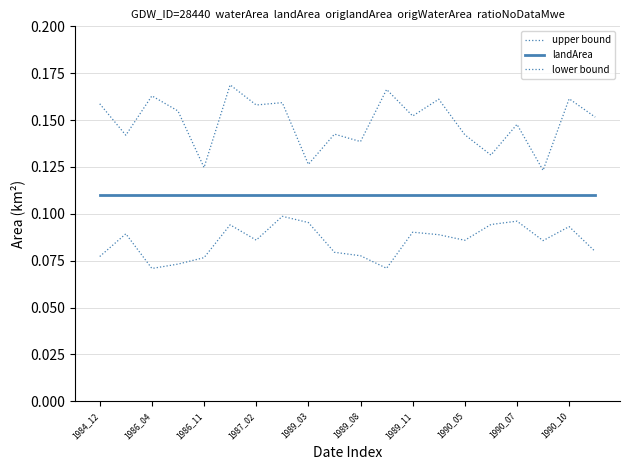

Count the number of data series in this chart.

3